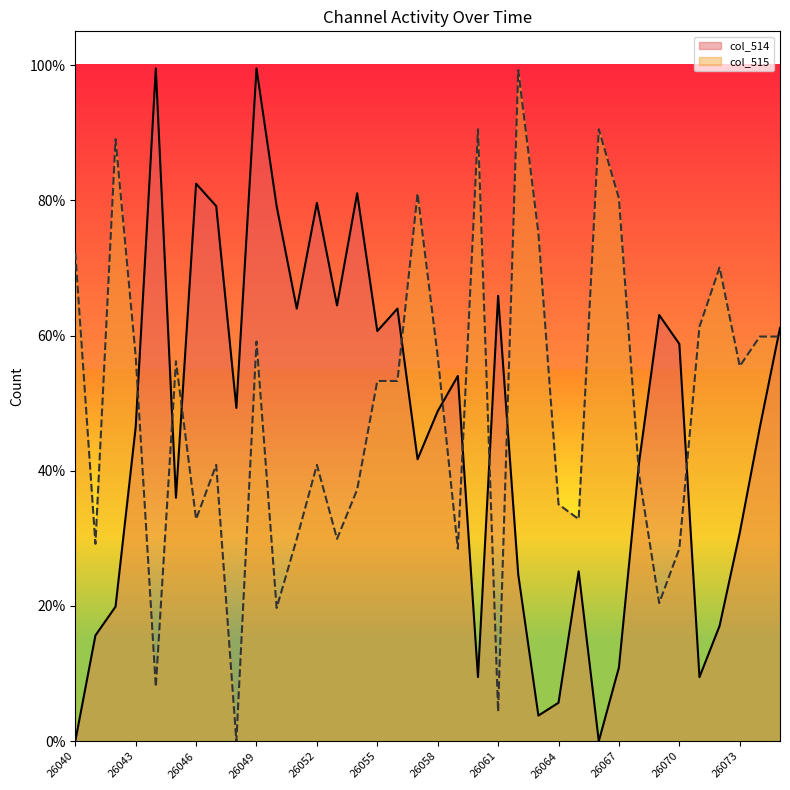

Is it true that col_515 equals 0.4 at 26052?

True